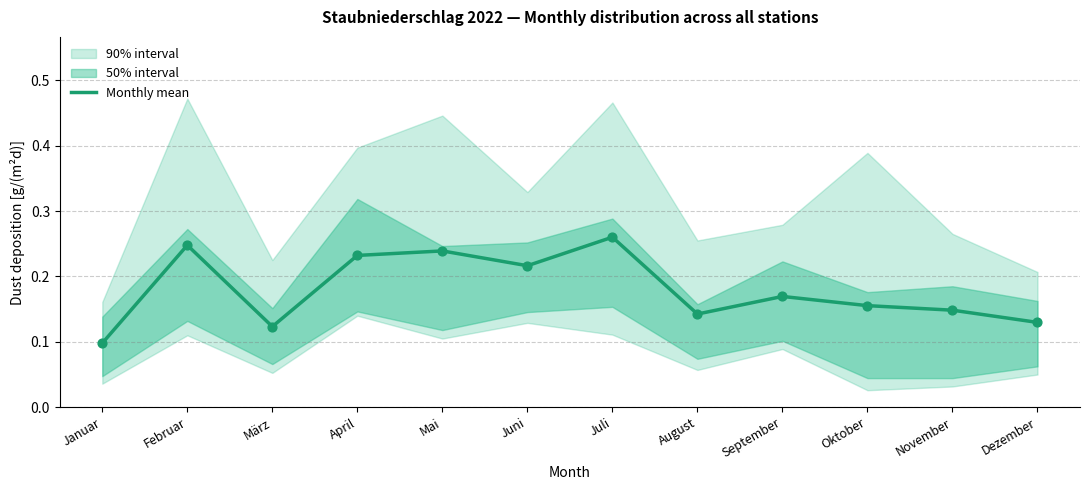

Which has a higher value, Juni or Februar?

Februar